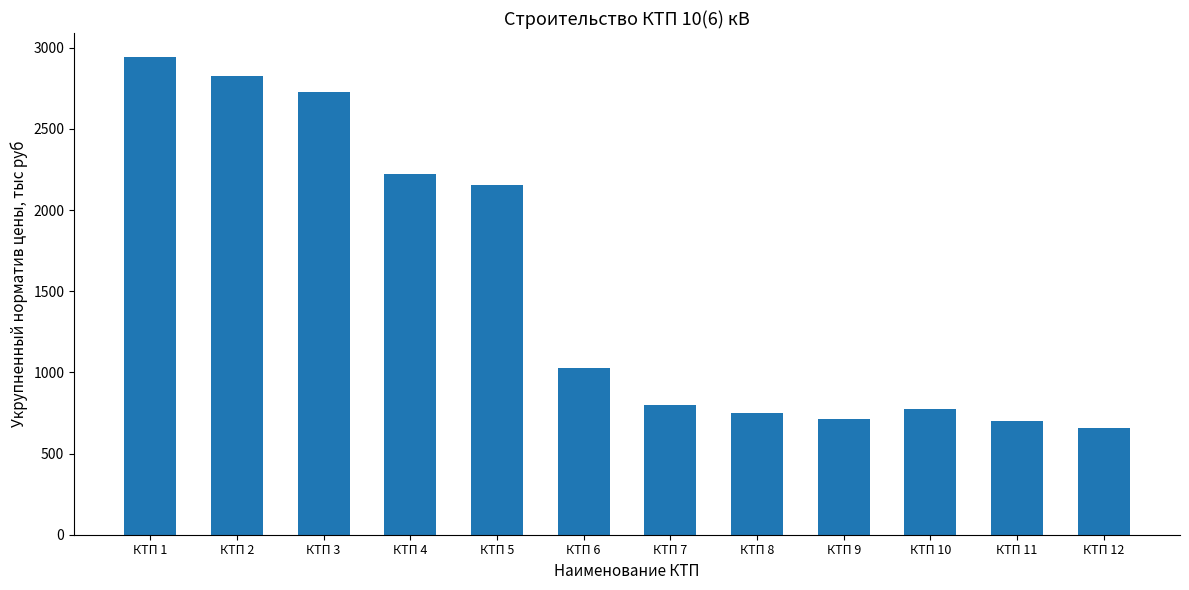

How many categories are shown in the chart?

12